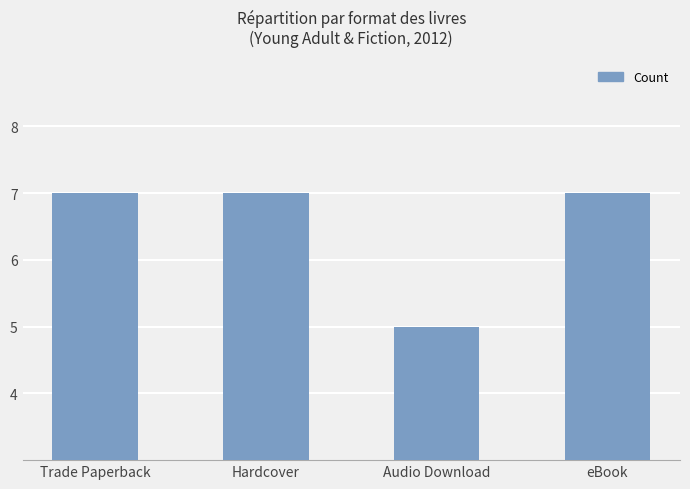

What is the label of the 4th bar from the right?

Trade Paperback